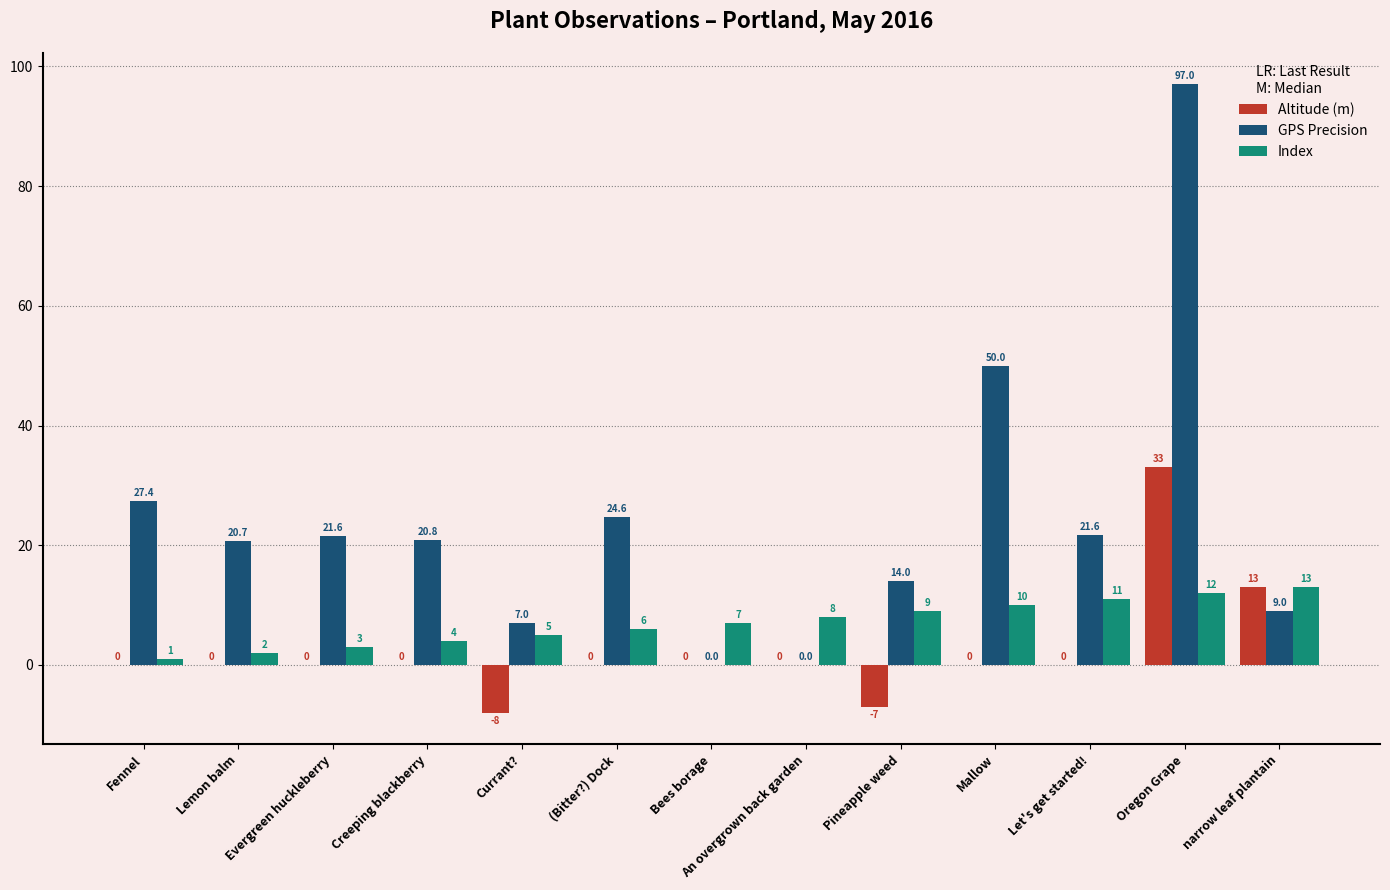

True or false: Altitude (m) has a value of 0.0 at Fennel.

True